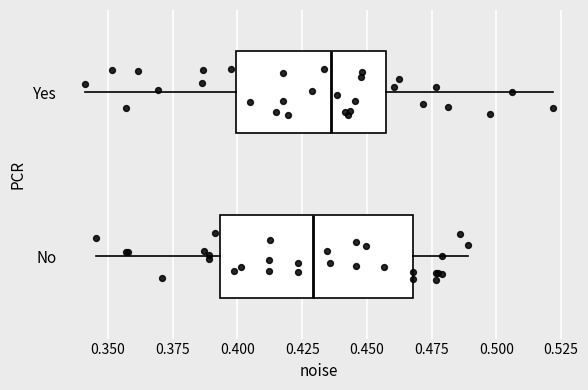

Reading bottom to top, read every box against the x-axis: the position of its median line, the range the box covers, and the ends of its whiskers. The values are not printed on the chart, so give them approximately, as read against the axis.

No: median 0.430, box 0.395 to 0.470, whiskers 0.345 to 0.490
Yes: median 0.435, box 0.400 to 0.455, whiskers 0.340 to 0.520